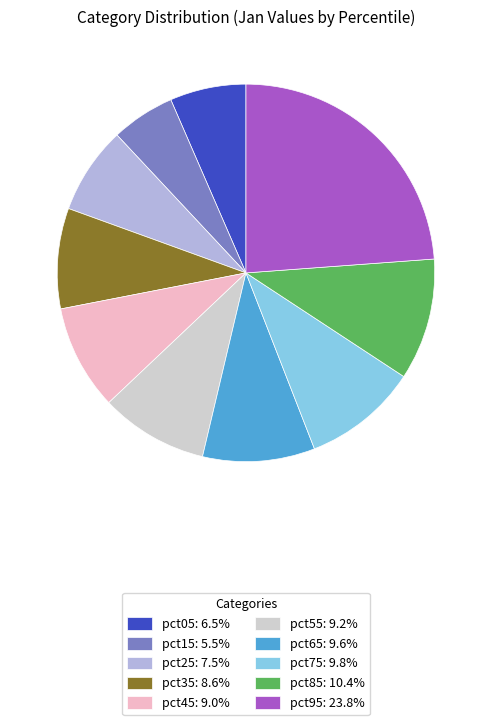

Is pct95 the majority of the pie?

No